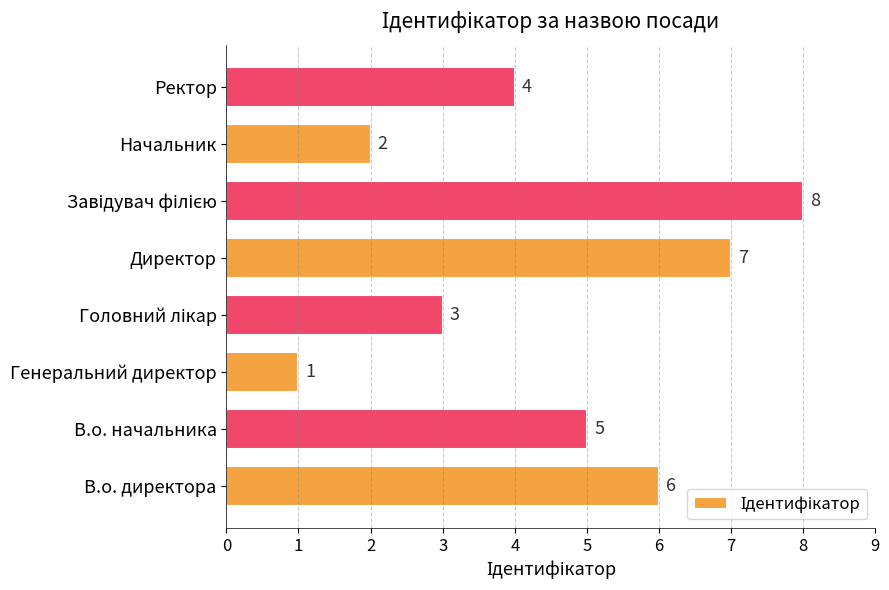

How many values are between 3 and 7?

5